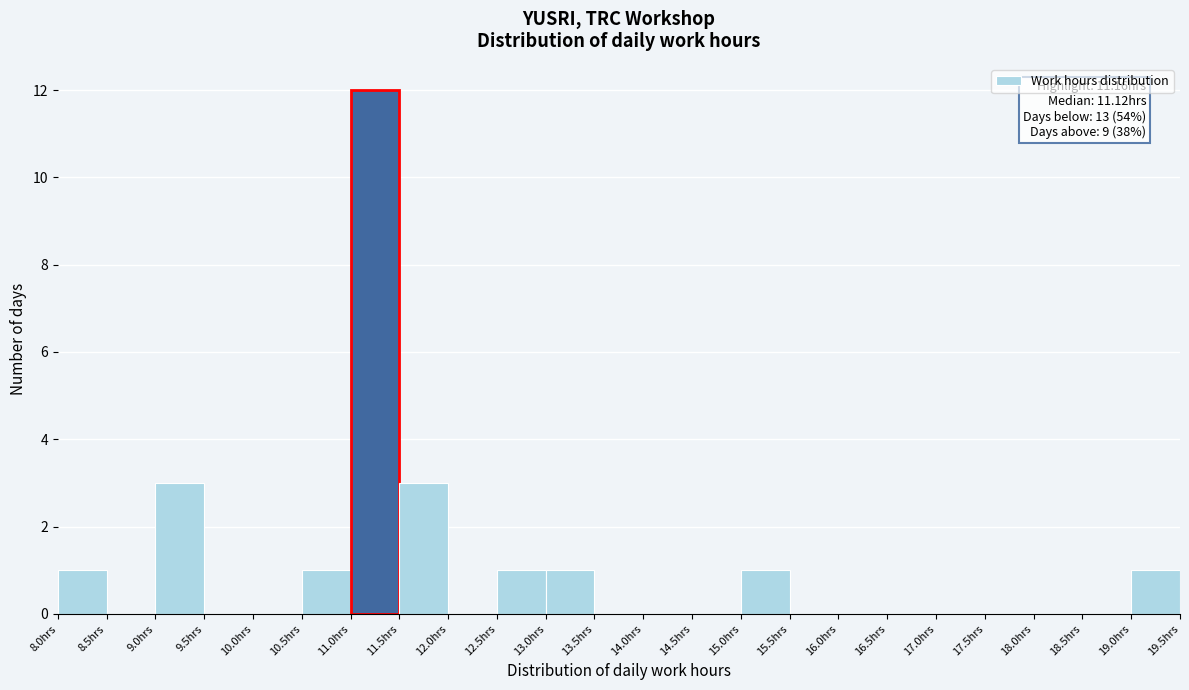

Which range on the x-axis has the tallest bar?

11.0 to 11.5